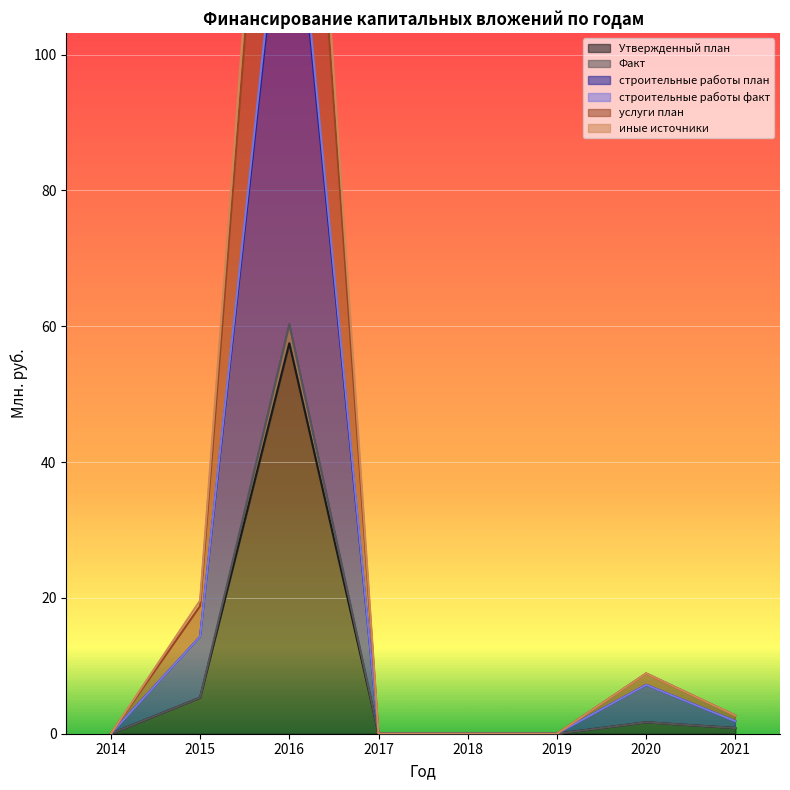

True or false: Факт and услуги план intersect in this chart.

False